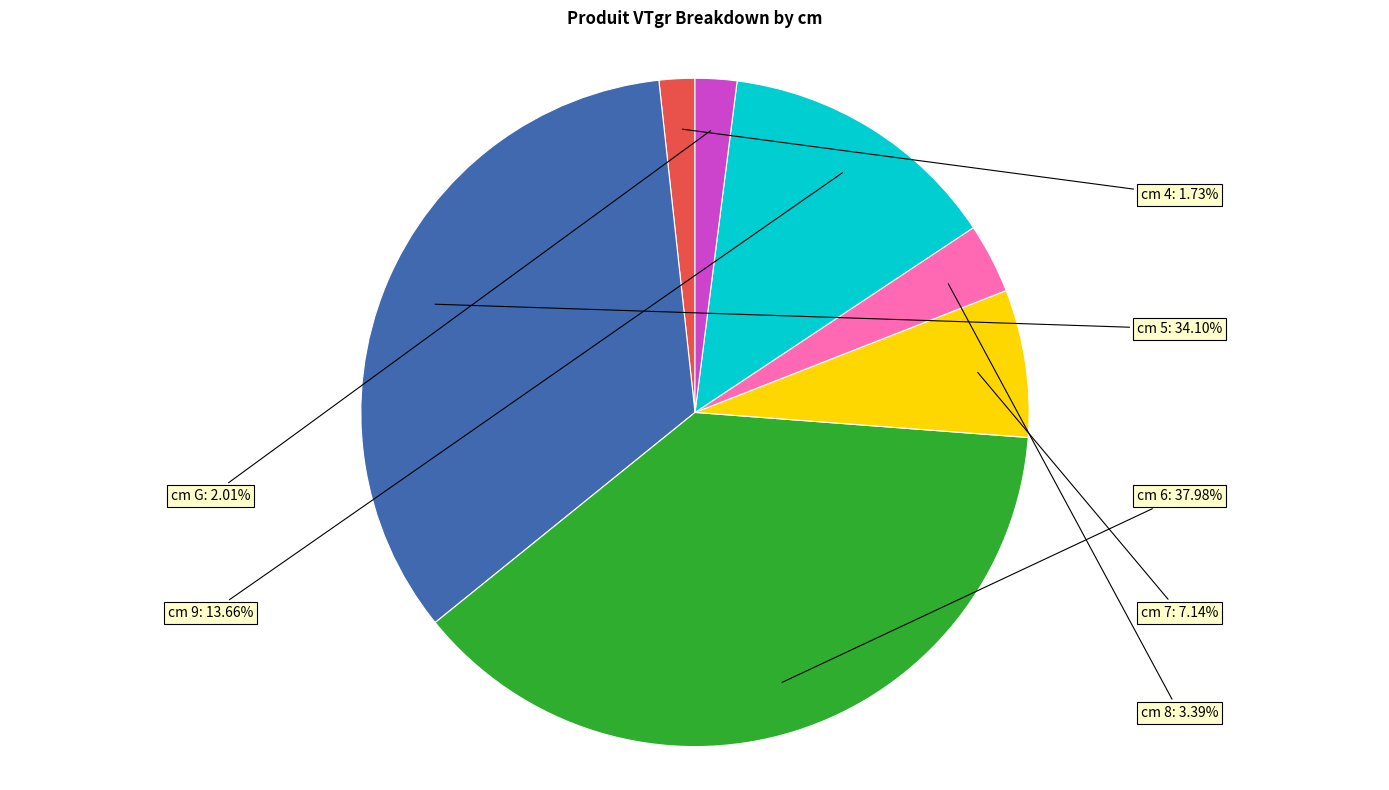

Which category has the biggest portion of the pie?

cm 6